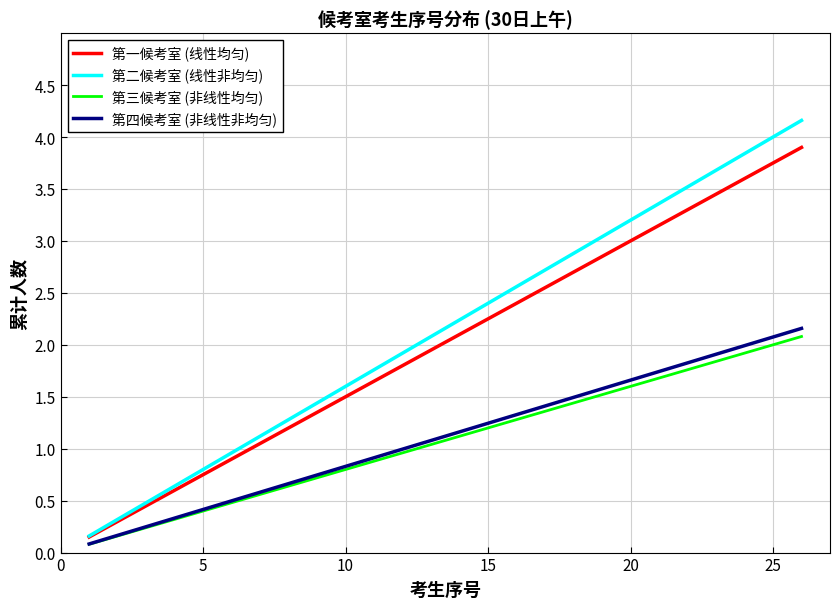

What is the maximum value for 第二候考室 (线性非均匀)?

4.2